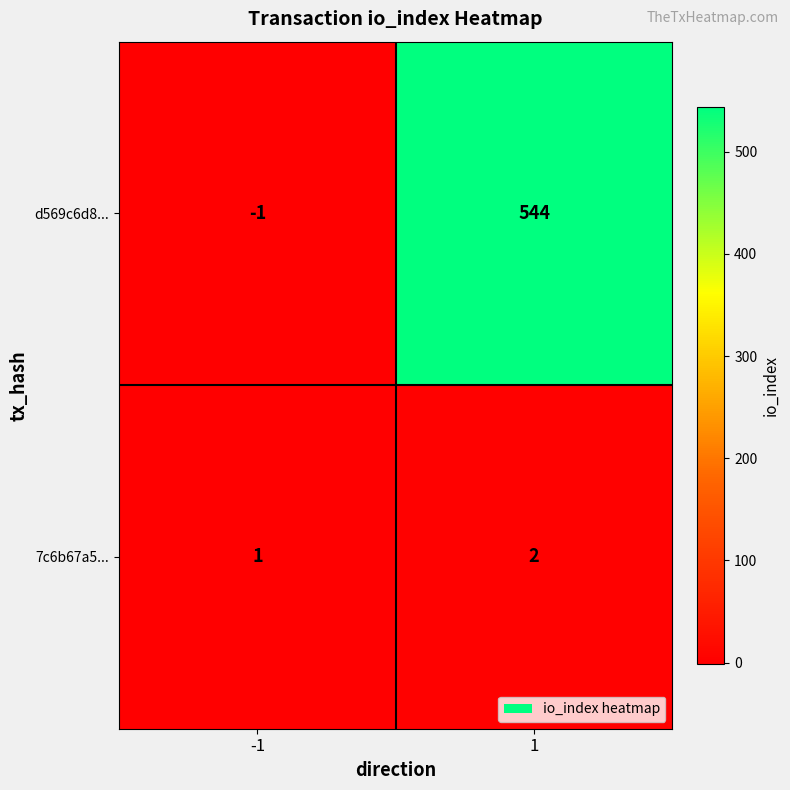

Between -1 and 1, which series saw the biggest shift?

d569c6d8...